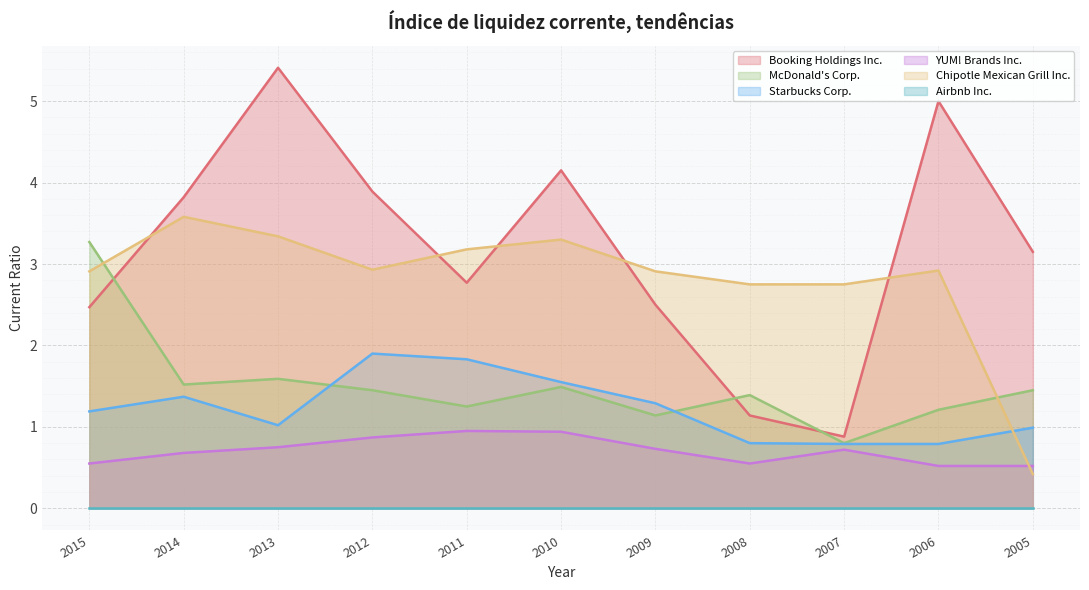

Where is the first local minimum for YUM! Brands Inc.?

2008